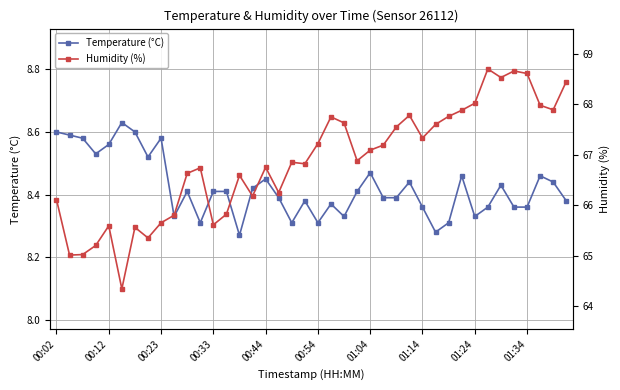

The Temperature (°C) series shows 13.0 at 00:02. True or false?

False